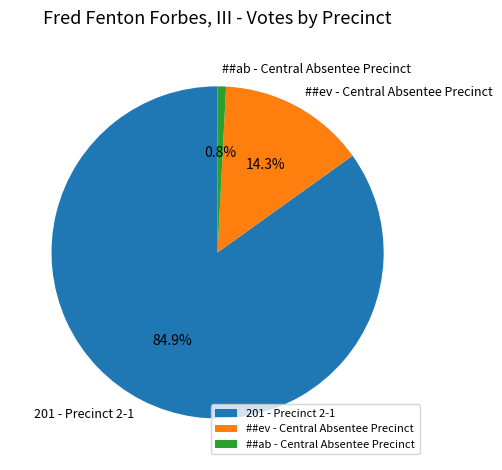

What is the largest slice in the pie chart?

201 - Precinct 2-1